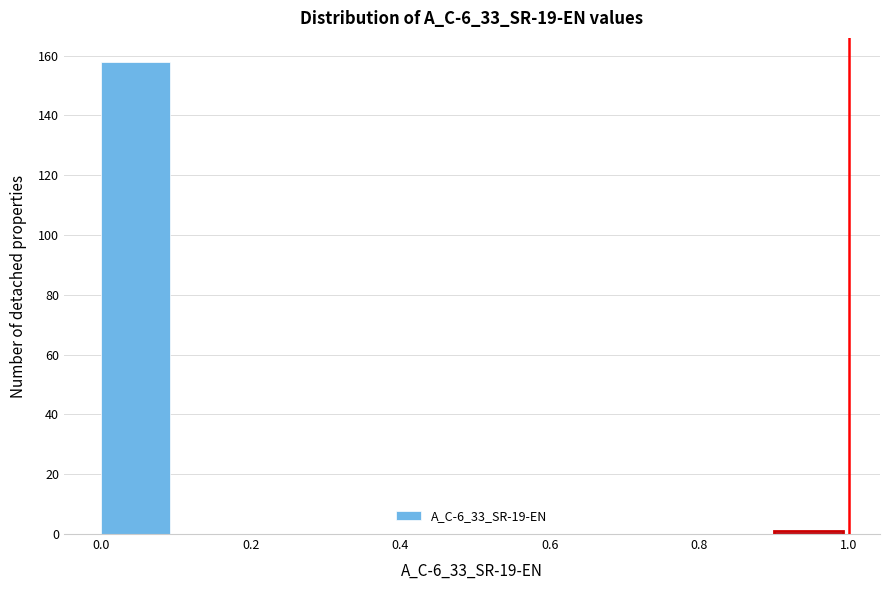

Reading left to right, list every bar in this chart as the range it spans on the x-axis followed by its height. The values are not printed on the chart, so give them approximately, as read against the axis.

0.0 to 0.1: 158
0.1 to 0.2: 0
0.2 to 0.3: 0
0.3 to 0.4: 0
0.4 to 0.5: 0
0.5 to 0.6: 0
0.6 to 0.7: 0
0.7 to 0.8: 0
0.8 to 0.9: 0
0.9 to 1.0: under 2